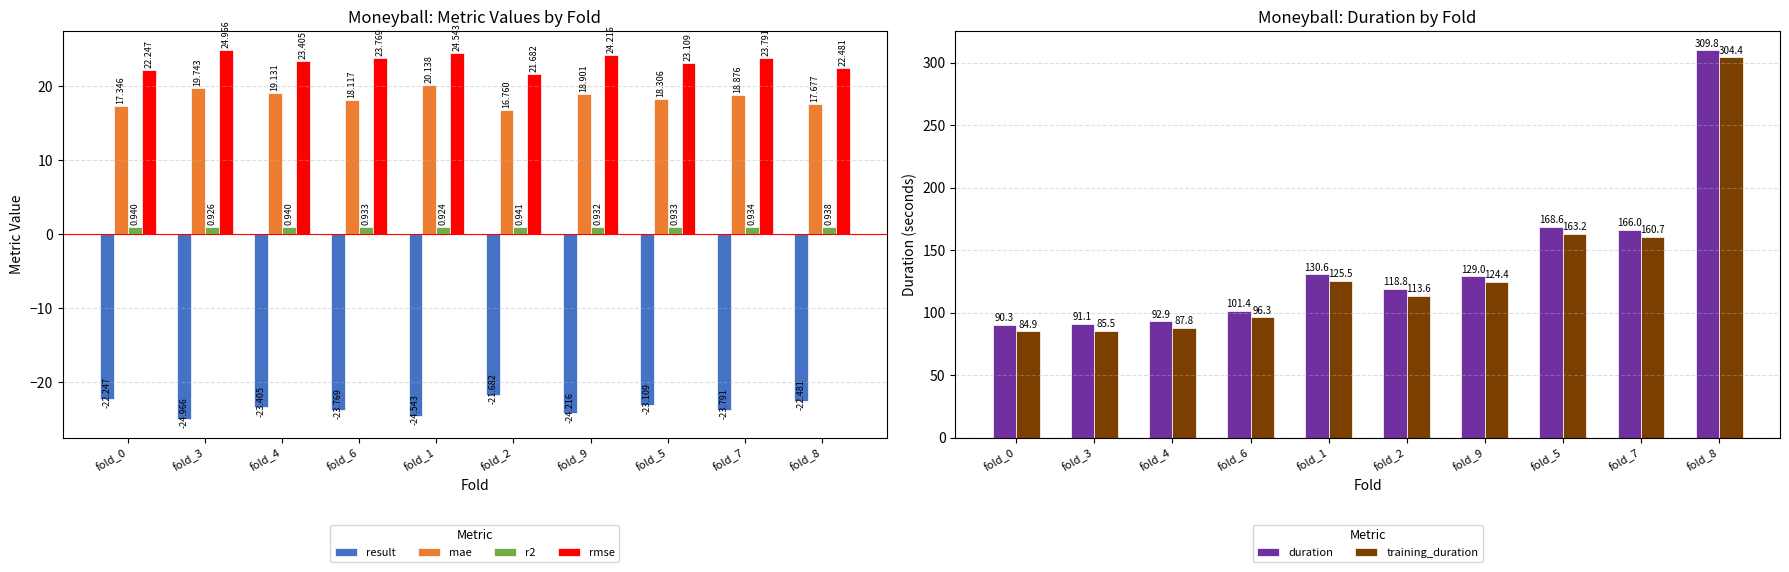

Reading left to right, transcribe all the data shown in this chart.

result: -22.2	-25.0	-23.4	-23.8	-24.5	-21.7	-24.2	-23.1	-23.8	-22.5
mae: 17.3	19.7	19.1	18.1	20.1	16.8	18.9	18.3	18.9	17.7
r2: 0.9	0.9	0.9	0.9	0.9	0.9	0.9	0.9	0.9	0.9
rmse: 22.2	25.0	23.4	23.8	24.5	21.7	24.2	23.1	23.8	22.5
duration: 90.3	91.1	92.9	101.4	130.6	118.8	129.0	168.6	166.0	309.8
training_duration: 84.9	85.5	87.8	96.3	125.5	113.6	124.4	163.2	160.7	304.4